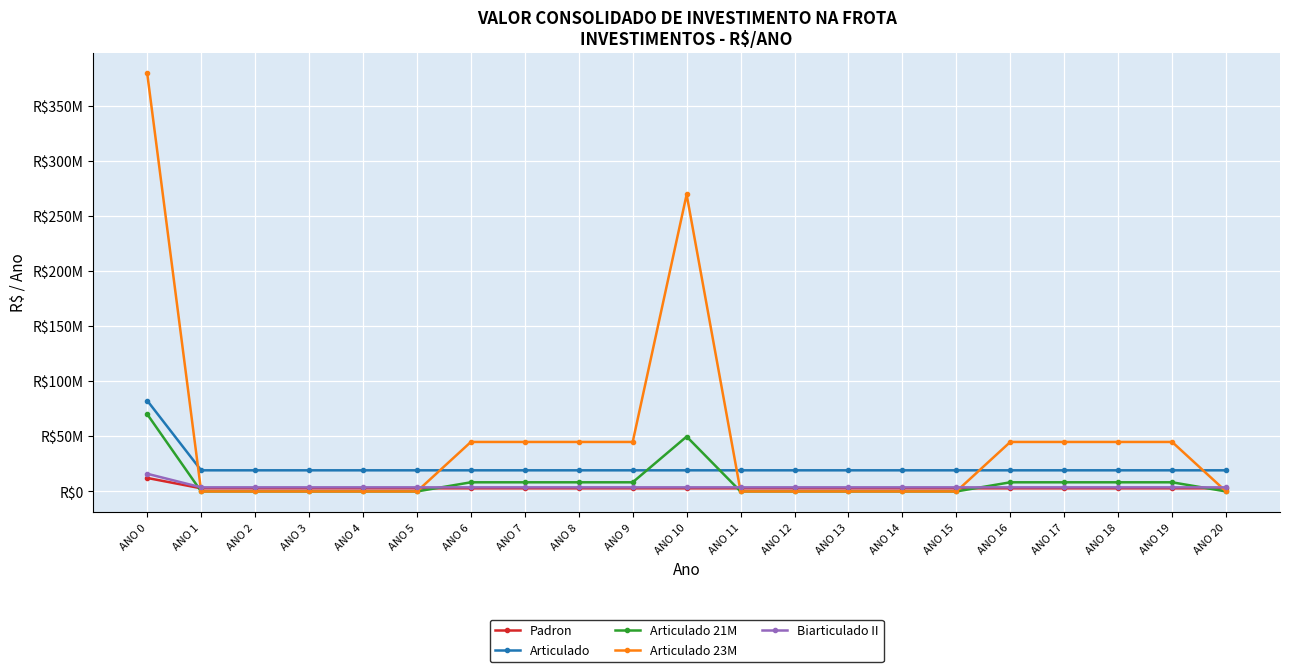

What are all the series names shown in the legend?

Padron, Articulado, Articulado 21M, Articulado 23M, Biarticulado II